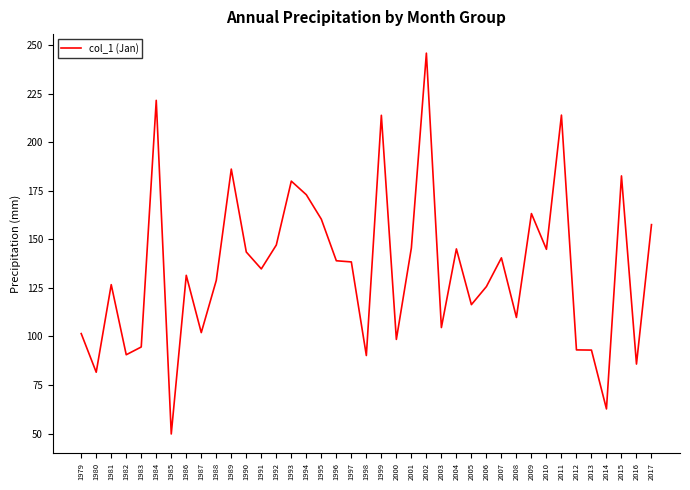

Is it true that the value at 2010 is 144.9?

True